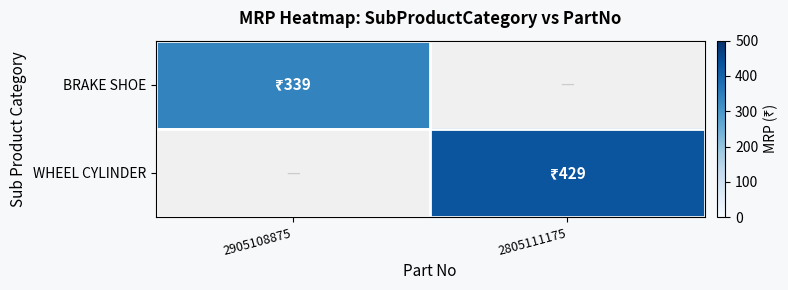

Rank the series by their maximum value, from lowest to highest.

BRAKE SHOE, WHEEL CYLINDER